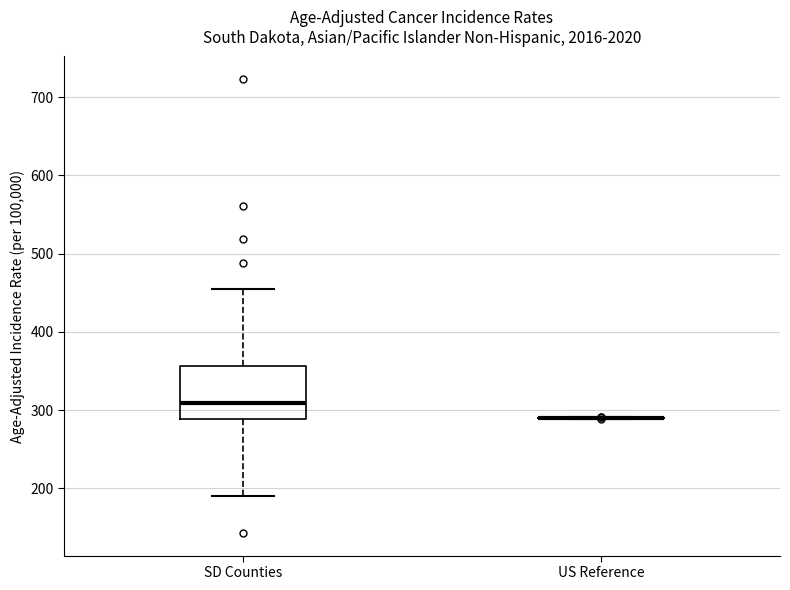

Reading left to right, transcribe this box plot: for each box, give where its median line is, the range the box spans, and where its two whiskers end, as read against the y-axis. The values are not printed on the chart, so give them approximately, as read against the axis.

SD Counties: median 310, box 290 to 360, whiskers 190 to 450
US Reference: box collapsed to a line at 290, whiskers 290 to 290